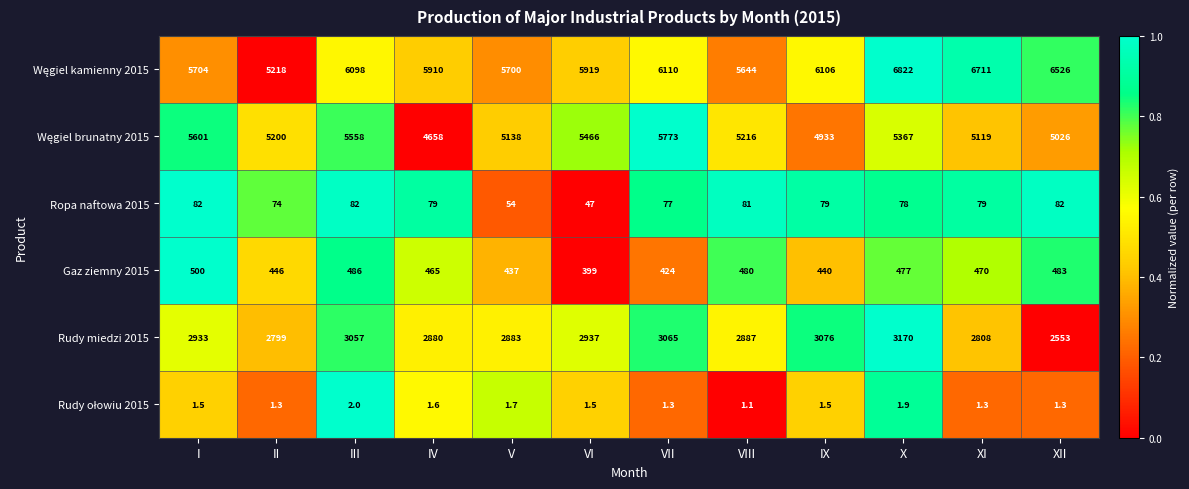

How many categories are shown in the chart?

12